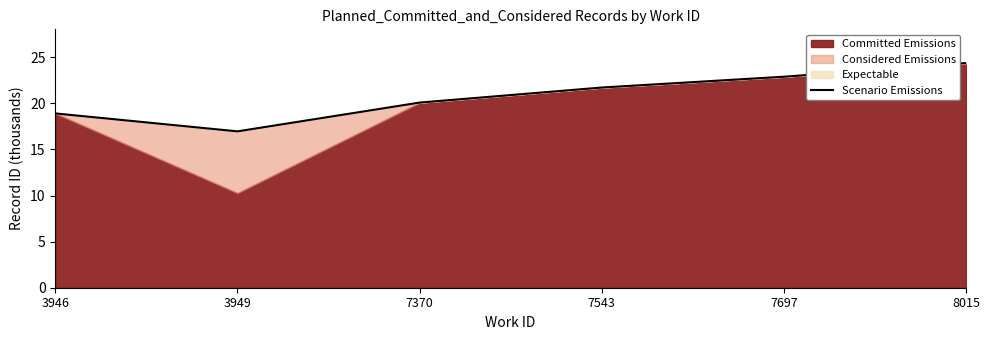

Rank the categories by value from highest to lowest.

8015, 7697, 7543, 7370, 3946, 3949